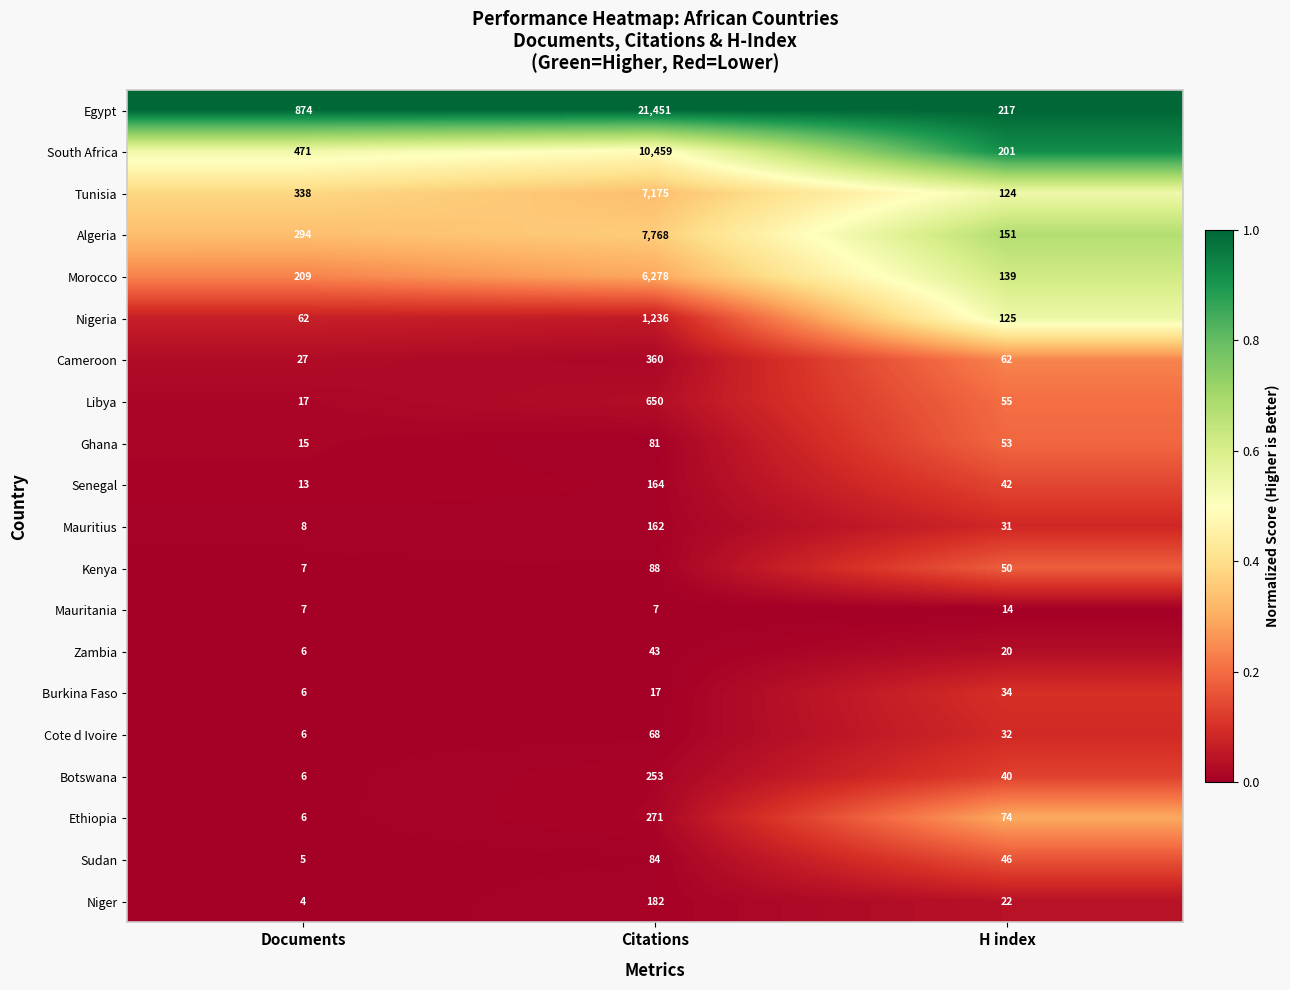

The value of Nigeria at Documents is 43. True or false?

False